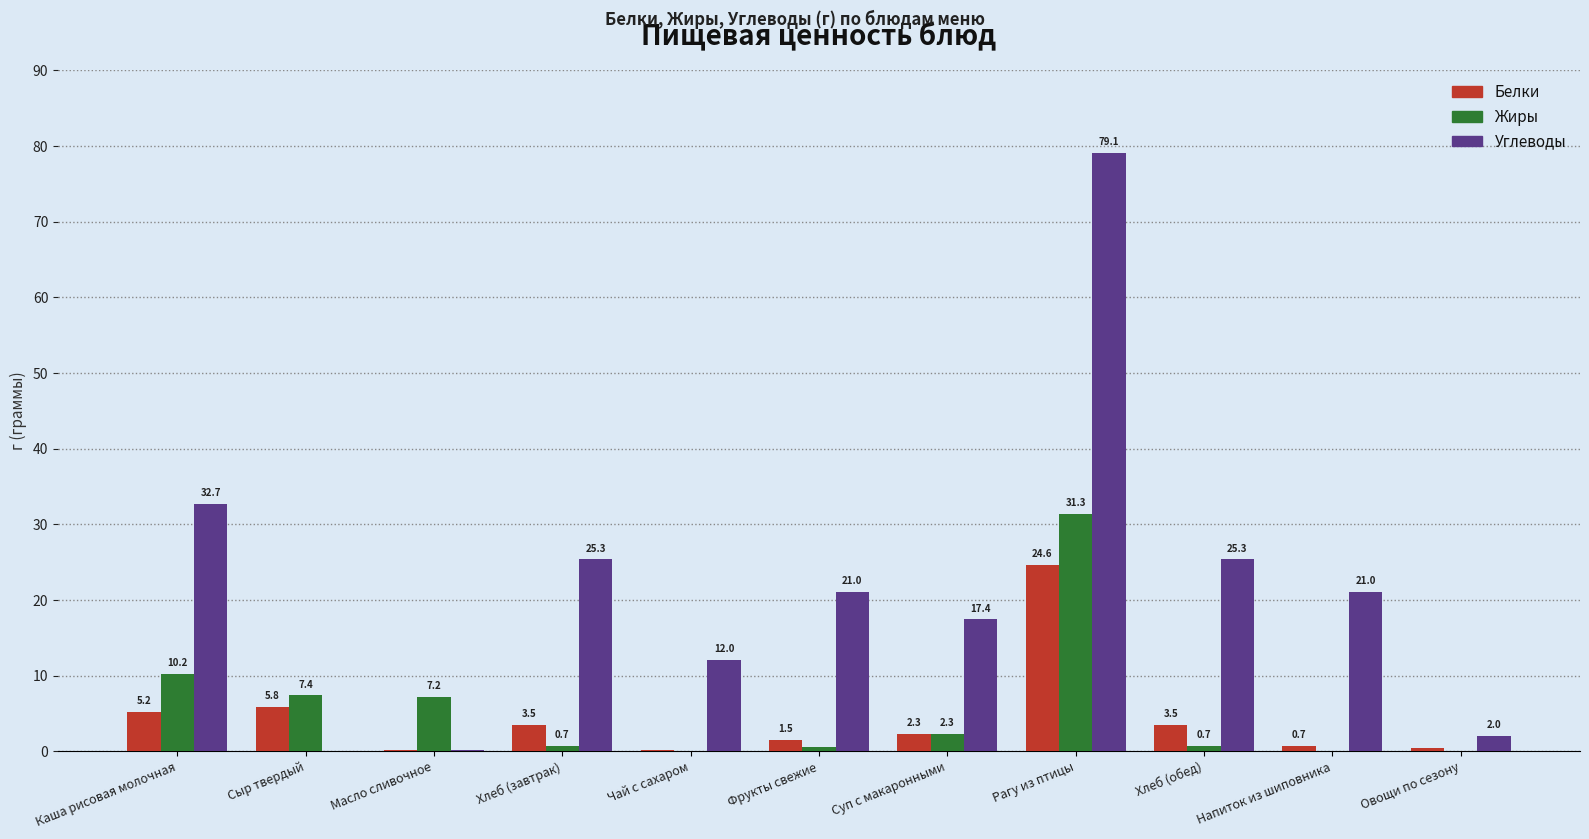

Which series changed the most between Масло сливочное and Хлеб (завтрак)?

Углеводы